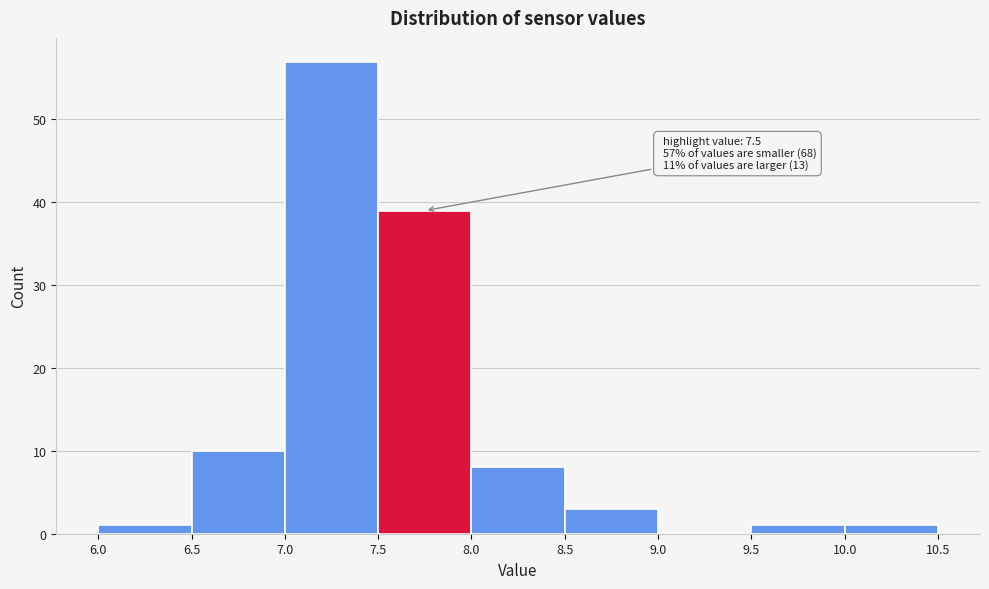

Over which range of the x-axis is the bar tallest?

7.0 to 7.5